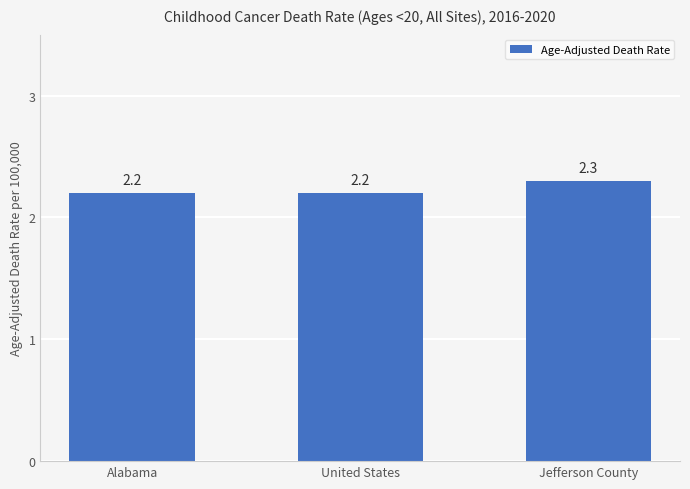

What is the label of the 2nd bar from the left?

United States